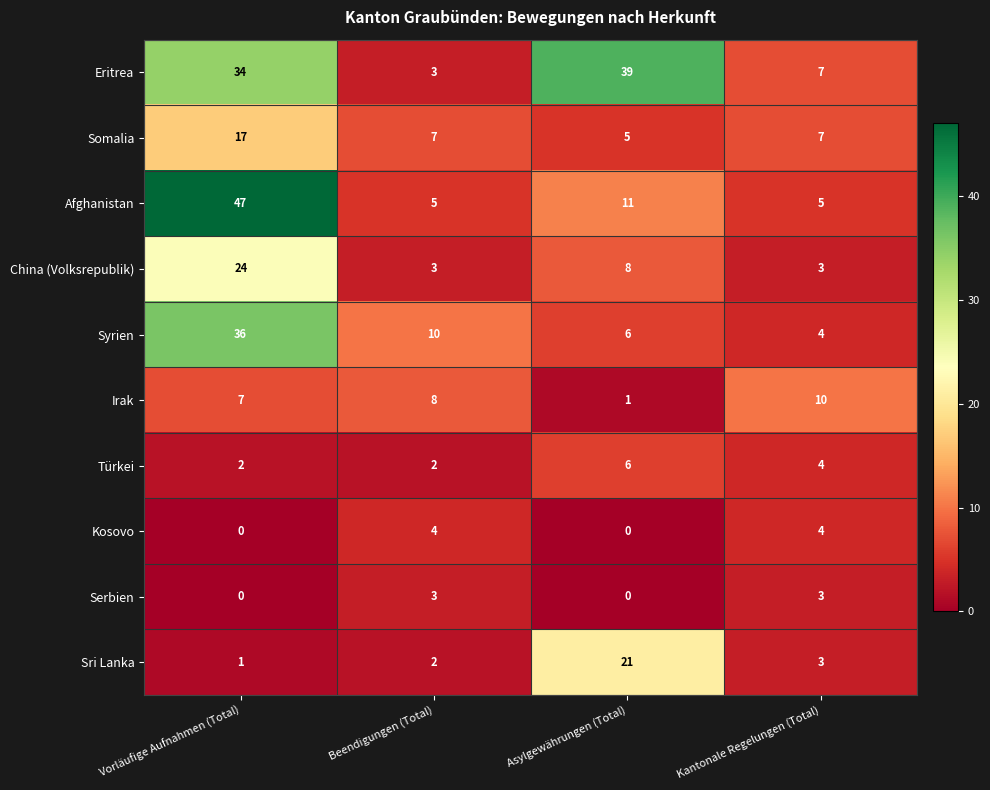

At which category is the sum across all series the highest?

Vorläufige Aufnahmen (Total)